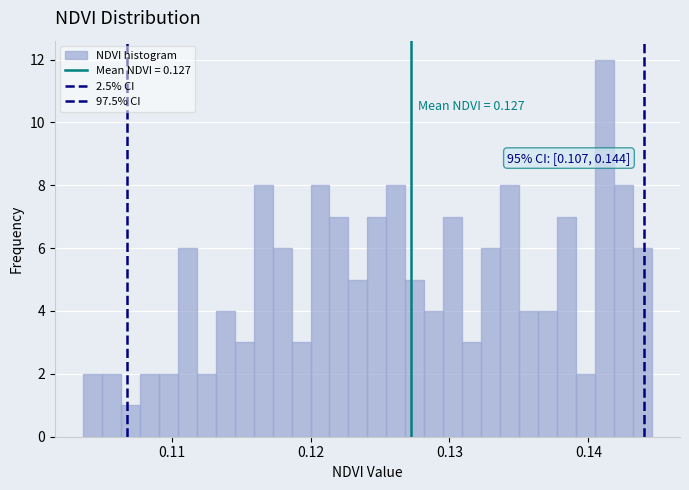

Read against the x-axis, roughly where is the centre of the tallest bar?

0.141